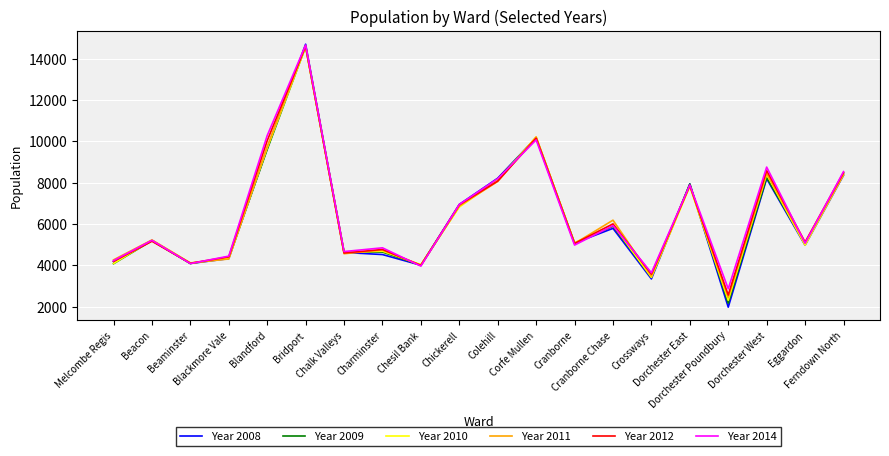

What is the sum of all Year 2009 values?

126767